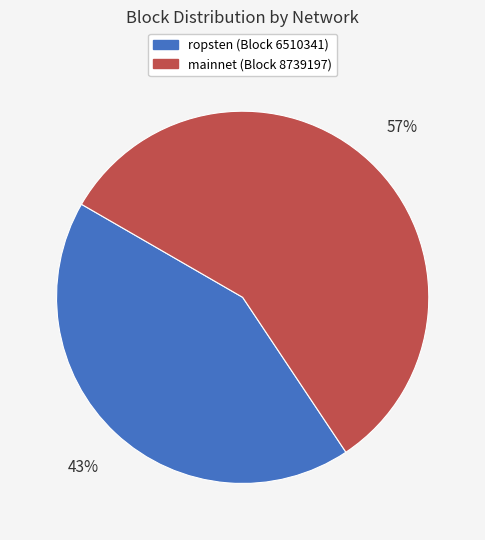

Approximately how many times larger is the value at mainnet (Block 8739197) compared to ropsten (Block 6510341)?

1.3